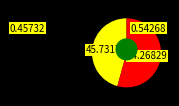

Is it true that 13 is 64% of the pie?

False